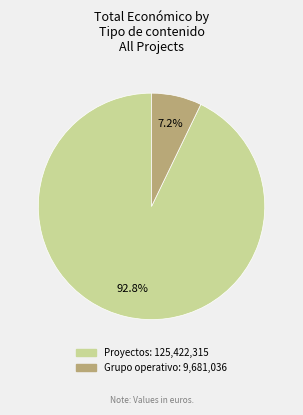

To the nearest percent, what is the difference between the largest and smallest slice percentages?

86%